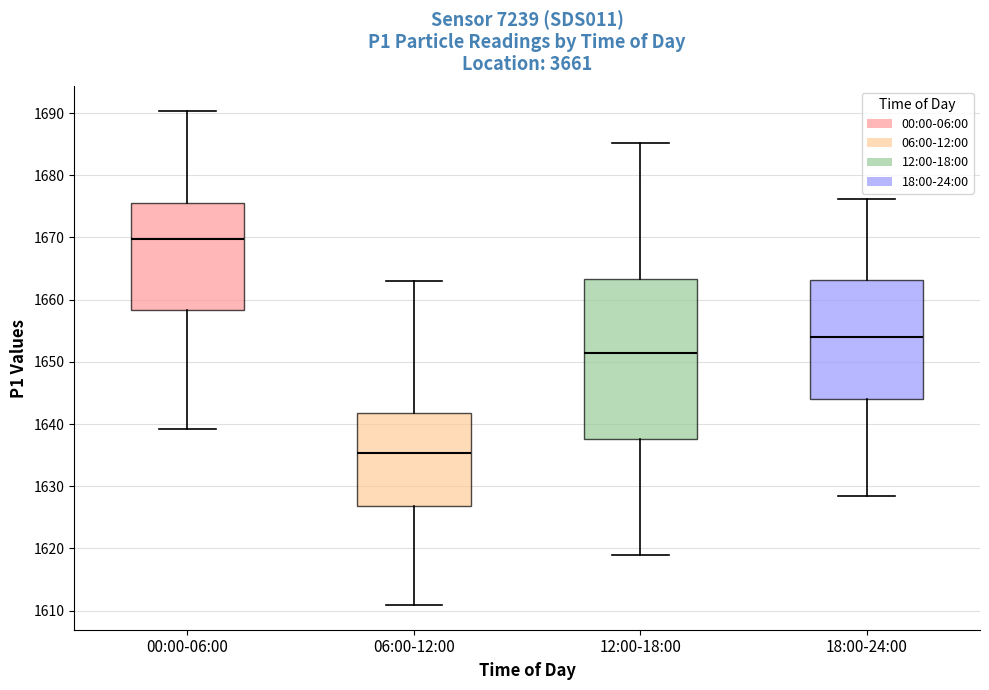

Reading left to right, read every box against the y-axis: the position of its median line, the range the box covers, and the ends of its whiskers. The values are not printed on the chart, so give them approximately, as read against the axis.

00:00-06:00: median 1670, box 1658 to 1676, whiskers 1639 to 1690
06:00-12:00: median 1635, box 1627 to 1642, whiskers 1611 to 1663
12:00-18:00: median 1651, box 1638 to 1663, whiskers 1619 to 1685
18:00-24:00: median 1654, box 1644 to 1663, whiskers 1628 to 1676